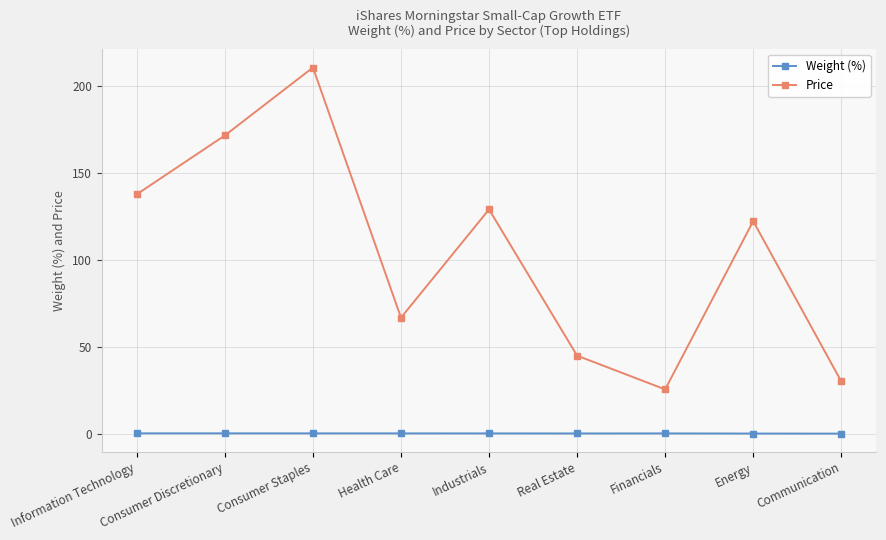

Does the chart display data point markers on the line(s)?

Yes